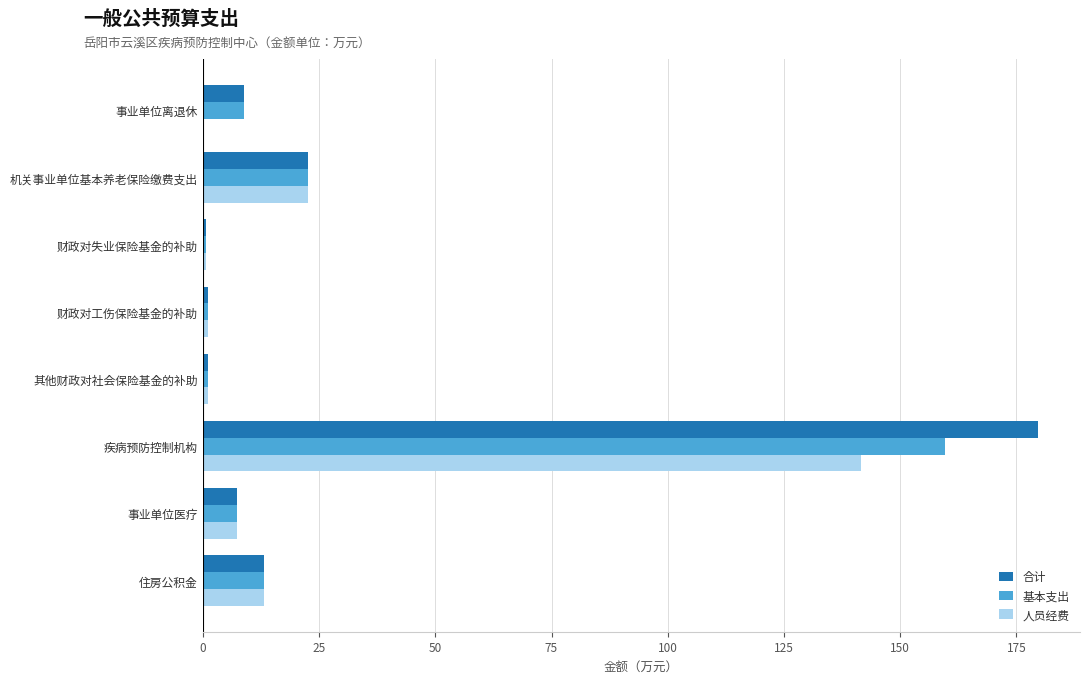

Which label corresponds to the largest value in the chart?

疾病预防控制机构